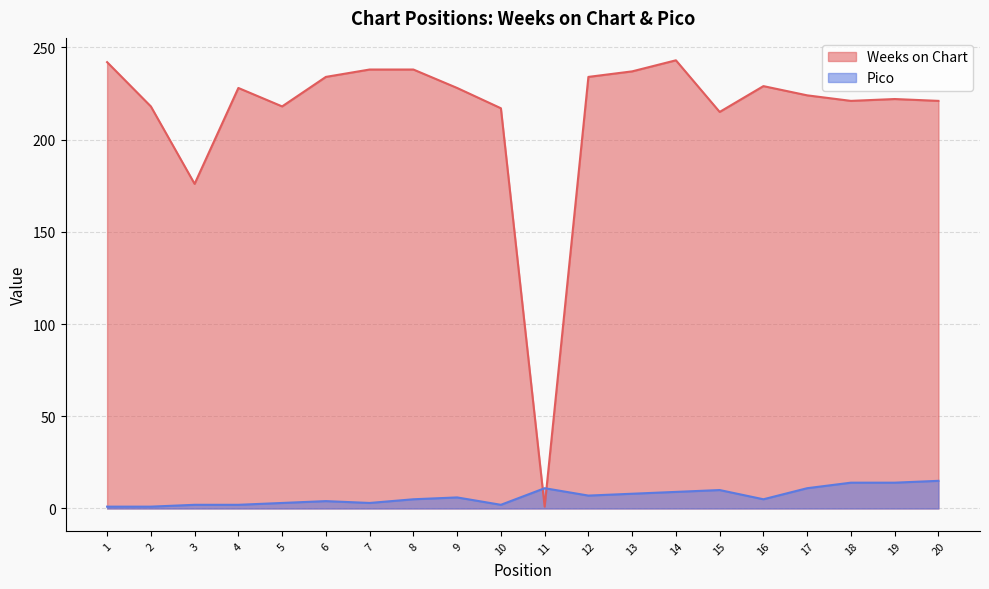

The Pico series shows 3 at 12. True or false?

False